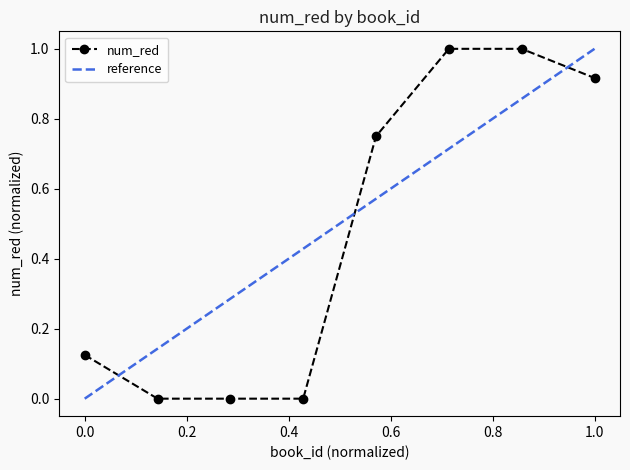

What is the maximum value for num_red?

1.0